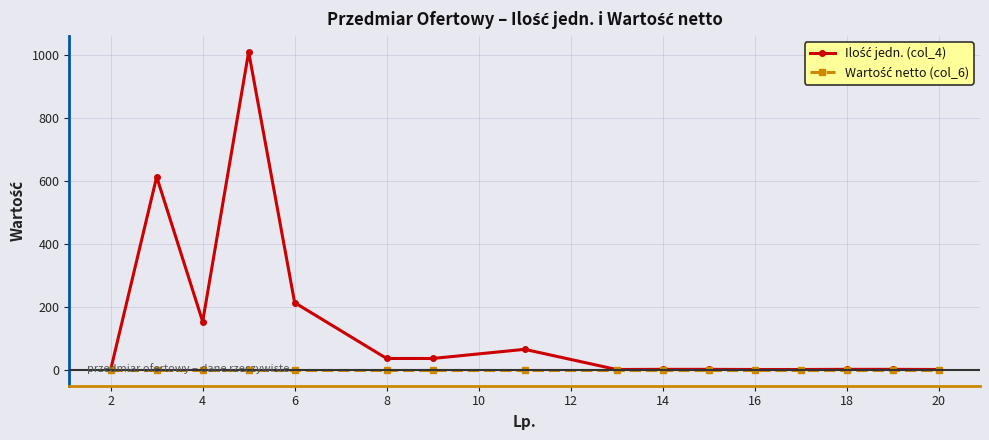

How many series are shown in this chart?

2